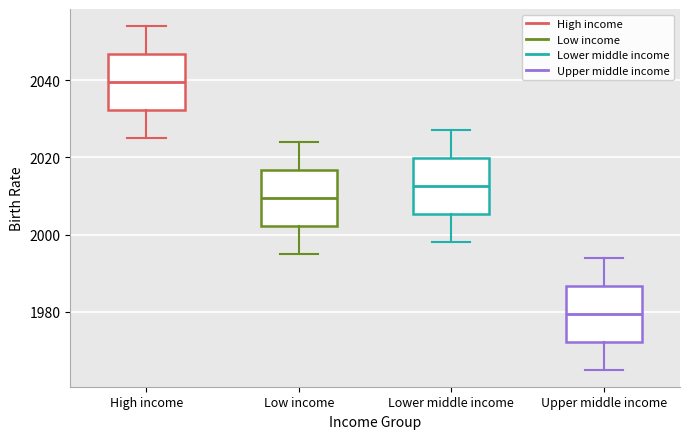

Reading left to right, transcribe this box plot: for each box, give where its median line is, the range the box spans, and where its two whiskers end, as read against the y-axis. The values are not printed on the chart, so give them approximately, as read against the axis.

High income: median 2040, box 2032 to 2046, whiskers 2026 to 2054
Low income: median 2010, box 2002 to 2016, whiskers 1996 to 2024
Lower middle income: median 2012, box 2006 to 2020, whiskers 1998 to 2028
Upper middle income: median 1980, box 1972 to 1986, whiskers 1966 to 1994